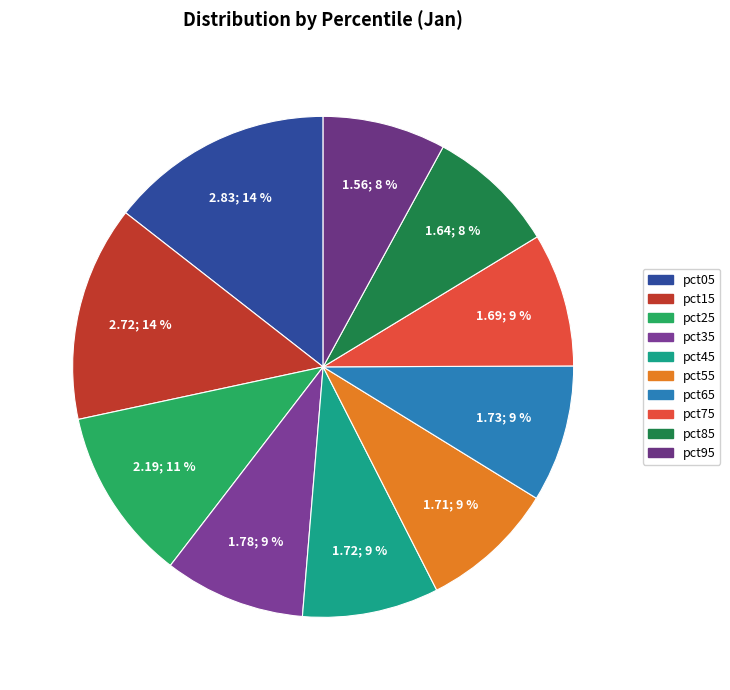

How many segments does this pie chart have?

10